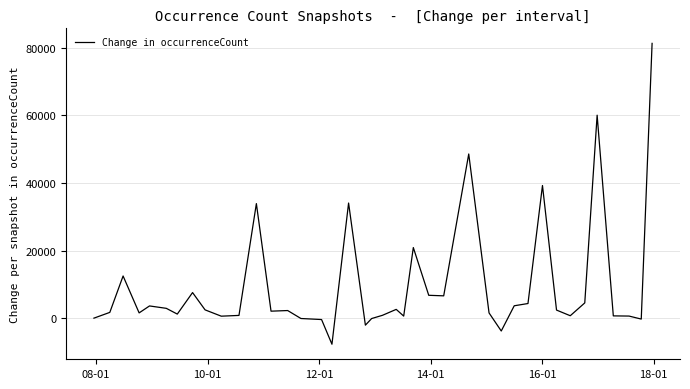

What is the greatest value displayed?

81336